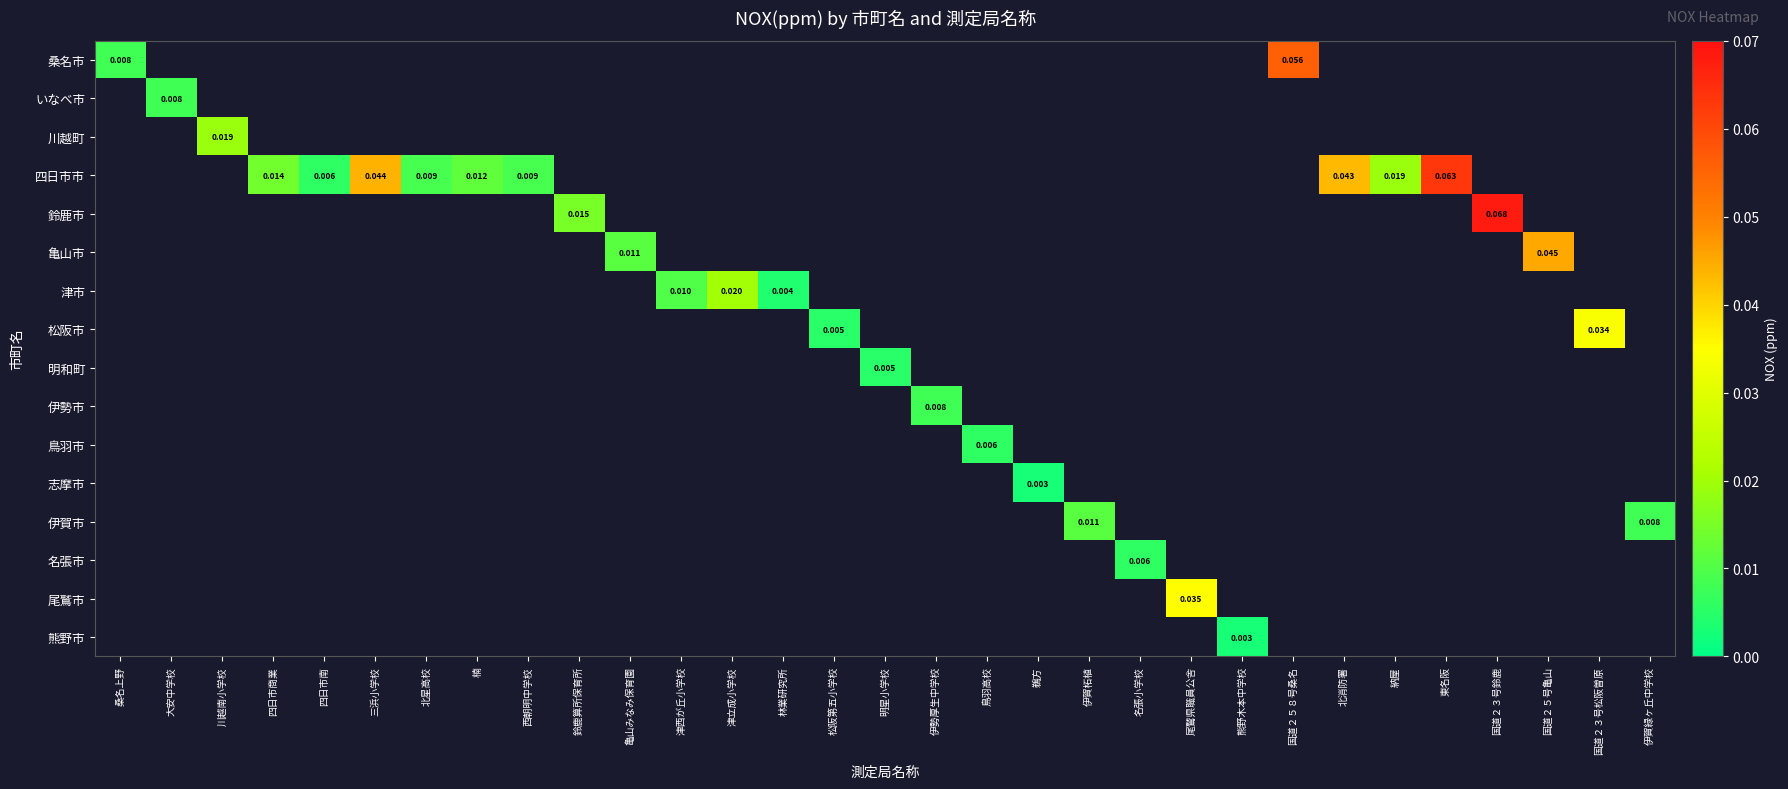

At how many categories does at least one series exceed 0?

31